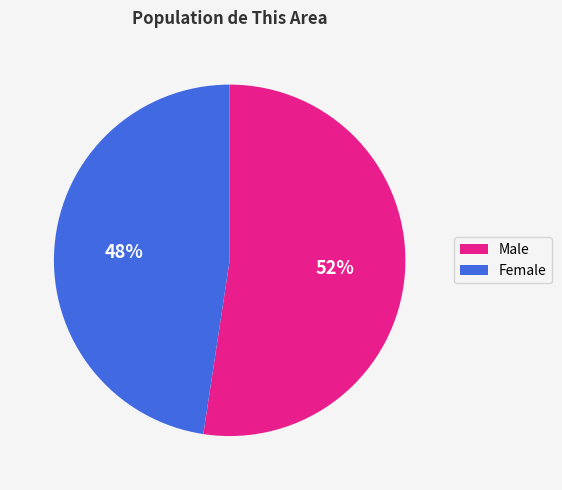

To the nearest percent, what is the combined percentage of Male and Female?

100%